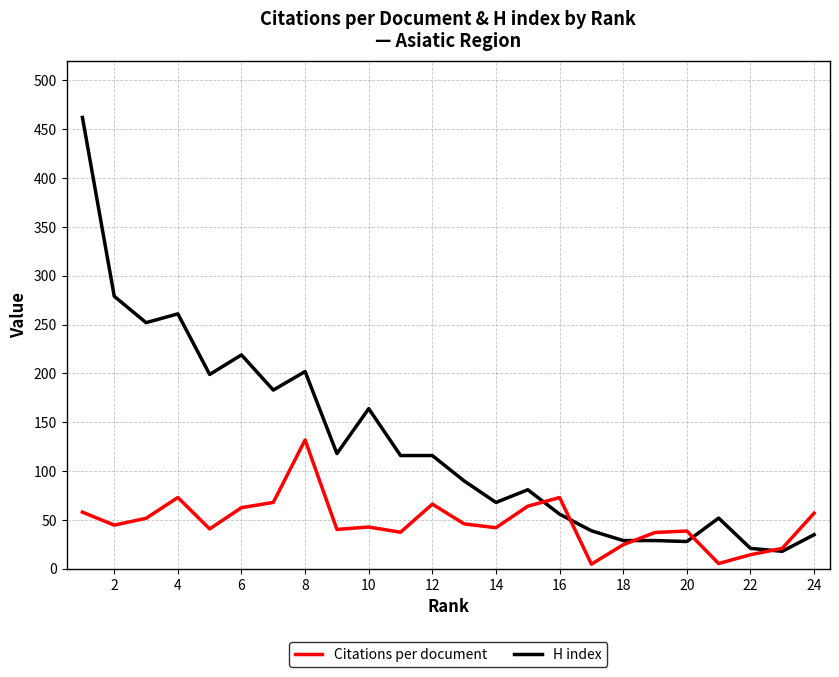

Is this an area chart (filled region under the line)?

No